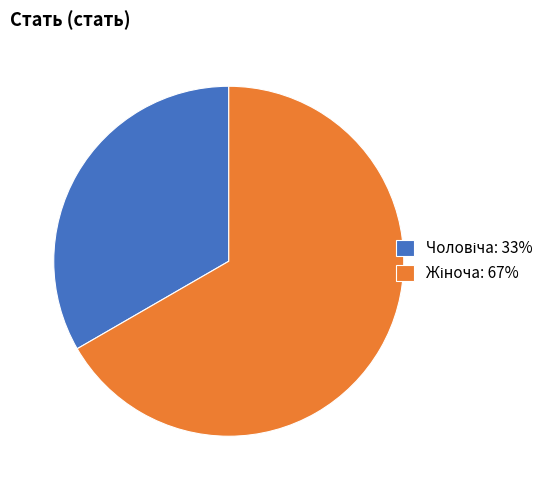

Does any single category account for the majority?

Yes